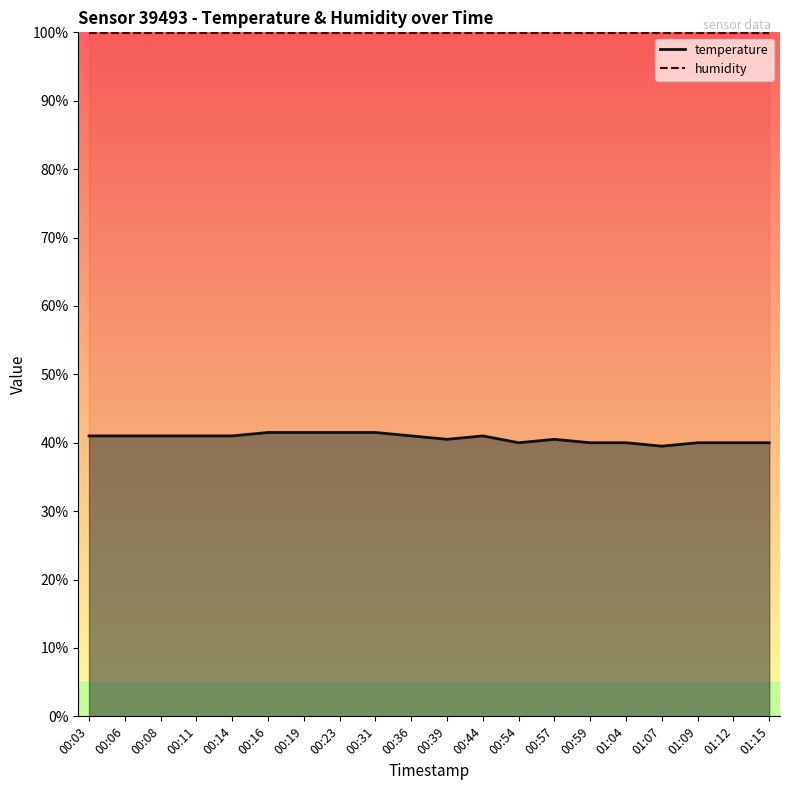

Reading left to right, transcribe all the data shown in this chart.

00:03=41.0	00:06=41.0	00:08=41.0	00:11=41.0	00:14=41.0	00:16=41.5	00:19=41.5	00:23=41.5	00:31=41.5	00:36=41.0	00:39=40.5	00:44=41.0	00:54=40.0	00:57=40.5	00:59=40.0	01:04=40.0	01:07=39.5	01:09=40.0	01:12=40.0	01:15=40.0